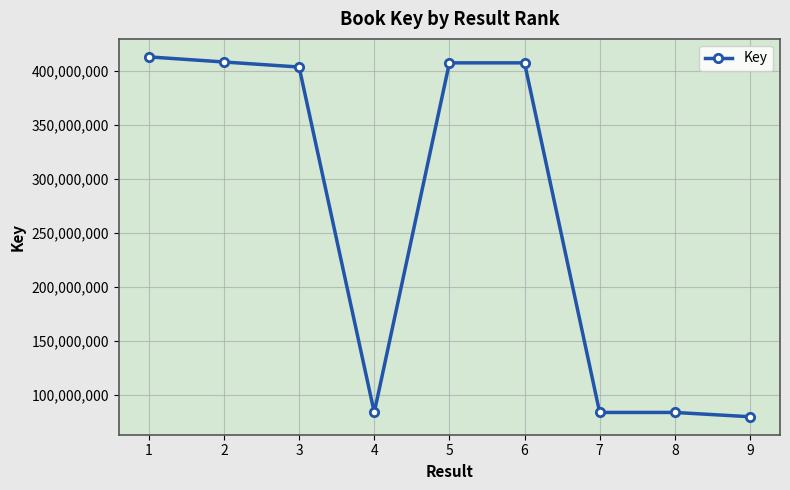

What is the change in value from 4 to 5?

+323304233